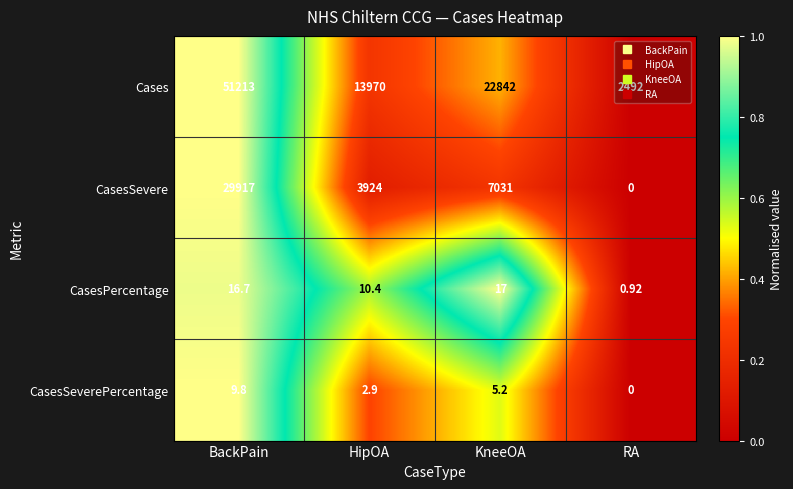

Which series has the largest total across all categories?

Cases